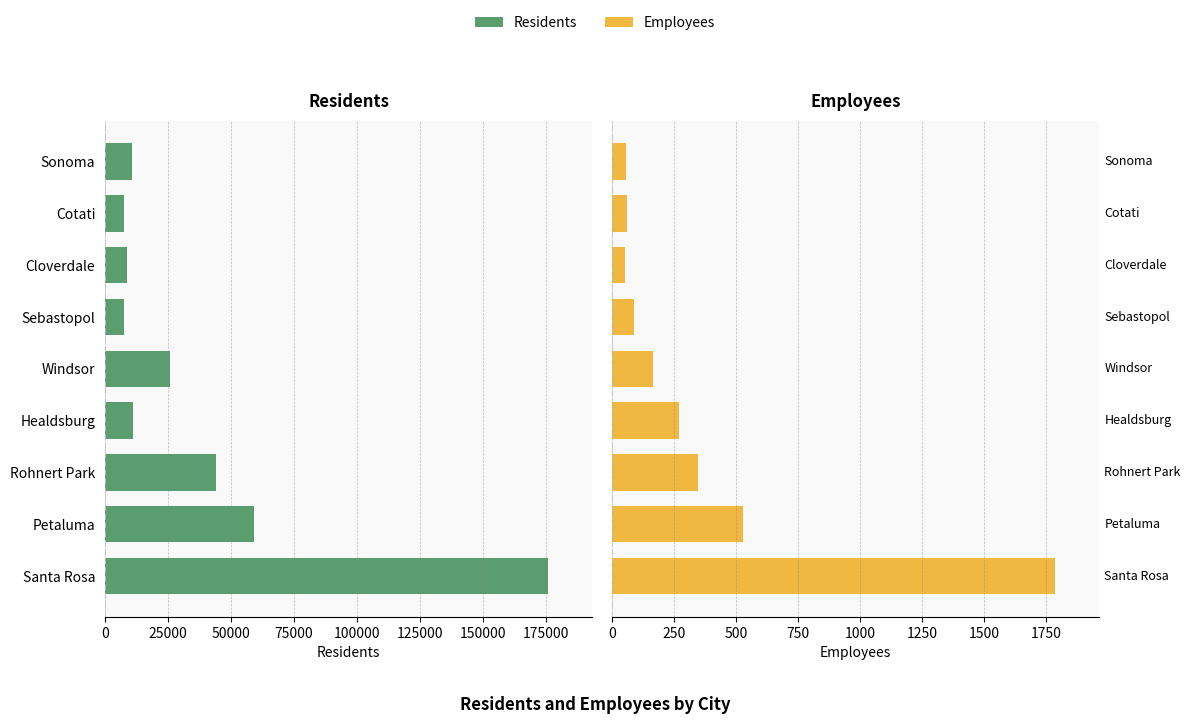

What is the sum of all Employees values?

3359